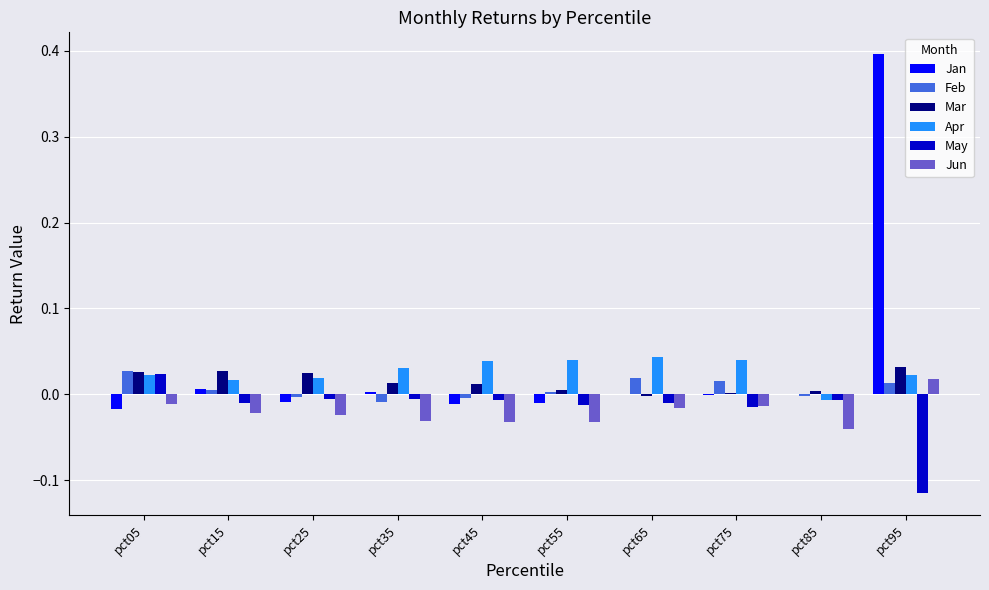

Is it true that Apr equals 0.0 at pct65?

True